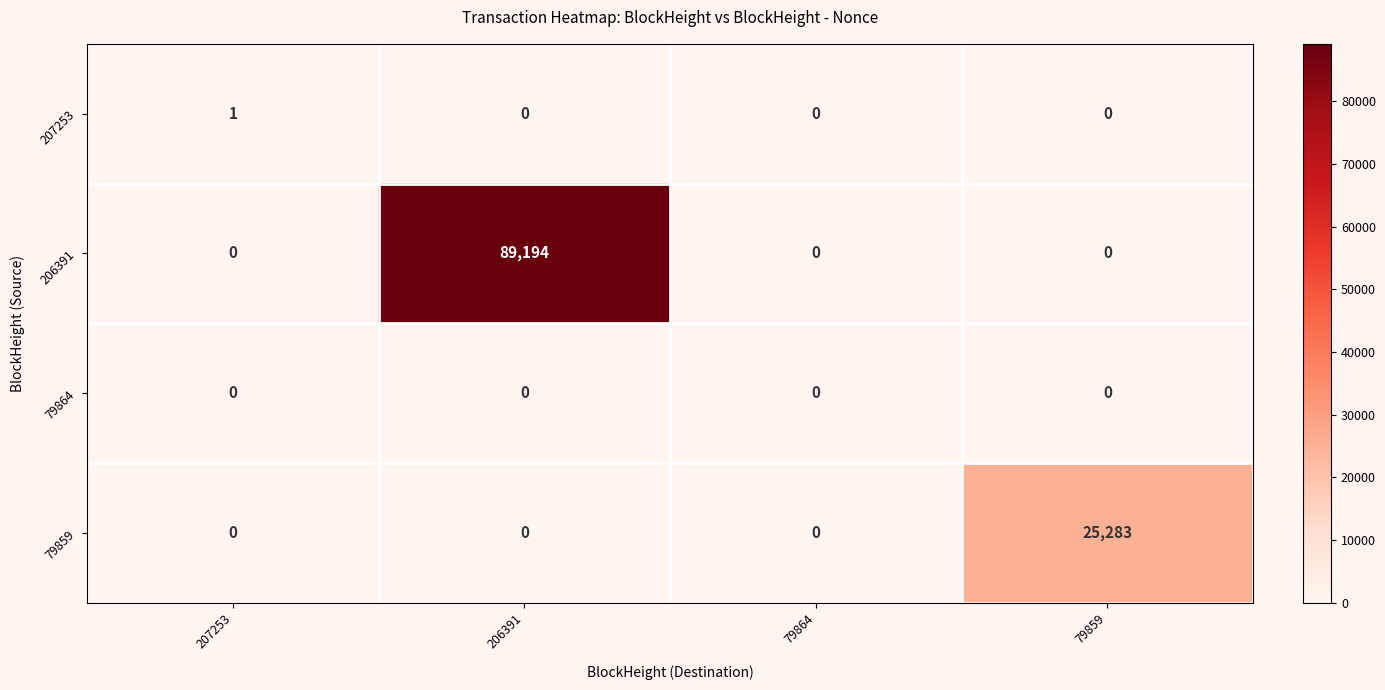

Reading right to left, what are all the values shown in this chart?

207253: 79859=0	79864=0	206391=0	207253=1
206391: 79859=0	79864=0	206391=89194	207253=0
79864: 79859=0	79864=0	206391=0	207253=0
79859: 79859=25283	79864=0	206391=0	207253=0